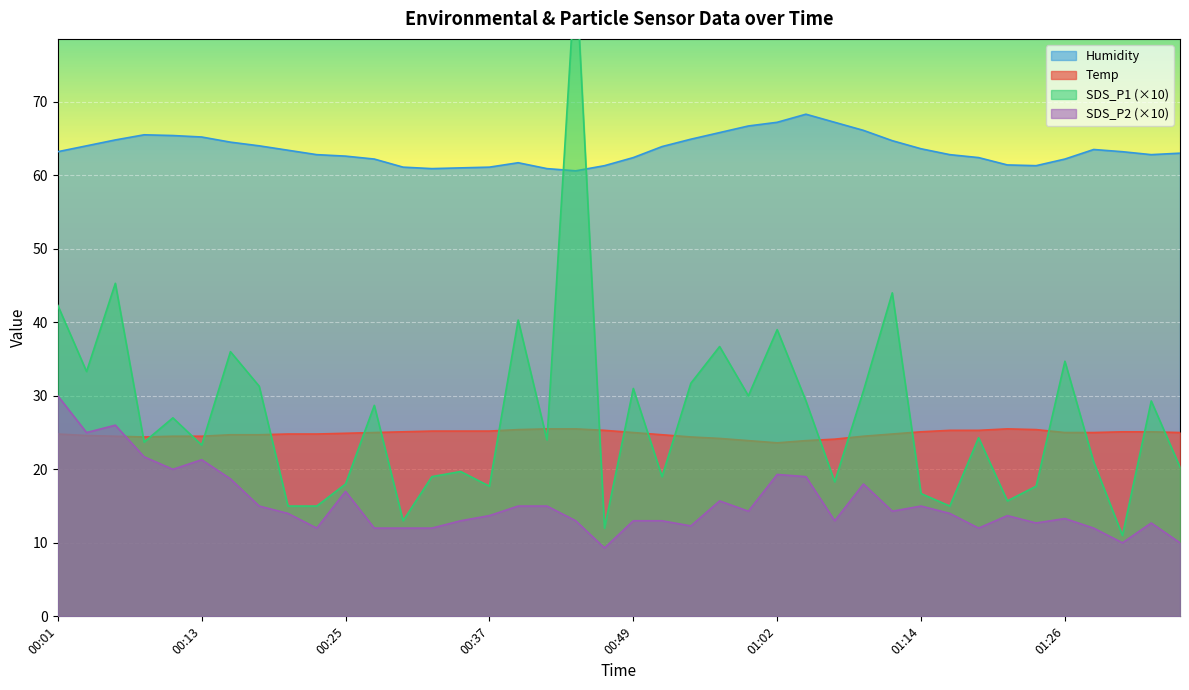

At how many categories does at least one series exceed 41?

40